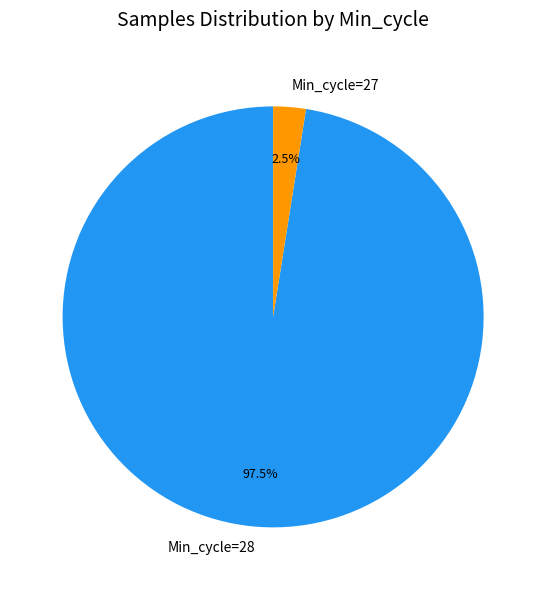

Is there any slice that represents more than half of the pie?

Yes